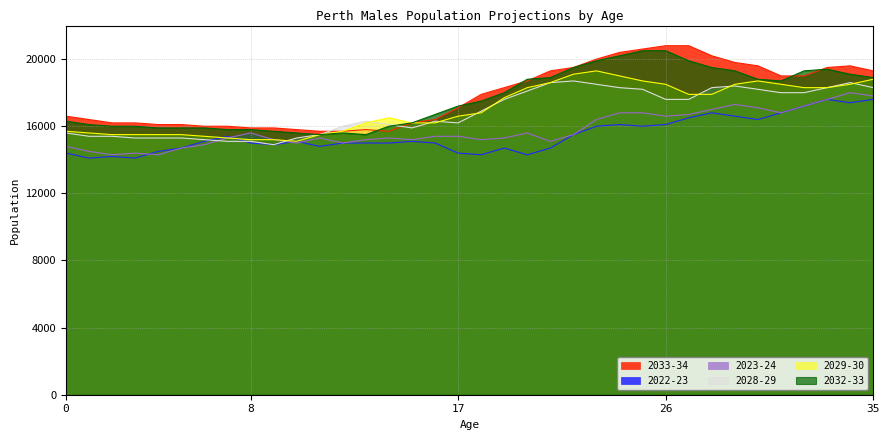

Reading left to right, transcribe all the data shown in this chart.

2033-34: 16600	16400	16200	16200	16100	16100	16000	16000	15900	15900	15800	15700	15700	15800	15700	16200	16400	17100	17900	18300	18700	19300	19500	20000	20400	20600	20800	20800	20200	19800	19600	19000	19000	19500	19600	19300
2022-23: 14400	14100	14200	14100	14500	14700	15100	15400	15000	14900	15100	14800	15000	15000	15000	15100	15000	14400	14300	14700	14300	14700	15500	16000	16100	16000	16100	16500	16800	16600	16400	16800	17200	17600	17400	17600
2023-24: 14800	14500	14300	14400	14300	14700	14900	15300	15600	15200	15000	15300	15000	15200	15300	15200	15400	15400	15200	15300	15600	15100	15500	16400	16800	16800	16600	16700	17000	17300	17100	16800	17200	17600	18000	17800
2028-29: 15600	15400	15400	15300	15300	15300	15200	15100	15100	14900	15300	15500	16000	16300	16100	15900	16300	16200	16900	17600	18100	18600	18700	18500	18300	18200	17600	17600	18300	18400	18200	18000	18000	18300	18600	18300
2029-30: 15700	15600	15500	15500	15500	15500	15400	15300	15200	15200	15100	15500	15700	16200	16500	16200	16200	16600	16800	17700	18300	18600	19100	19300	19000	18700	18500	17900	17900	18500	18700	18500	18300	18300	18500	18800
2032-33: 16300	16100	16000	16000	15900	15900	15900	15800	15800	15700	15600	15500	15600	15500	16000	16200	16700	17200	17500	18000	18800	18900	19500	19900	20200	20500	20500	19900	19500	19300	18800	18700	19300	19400	19100	18900